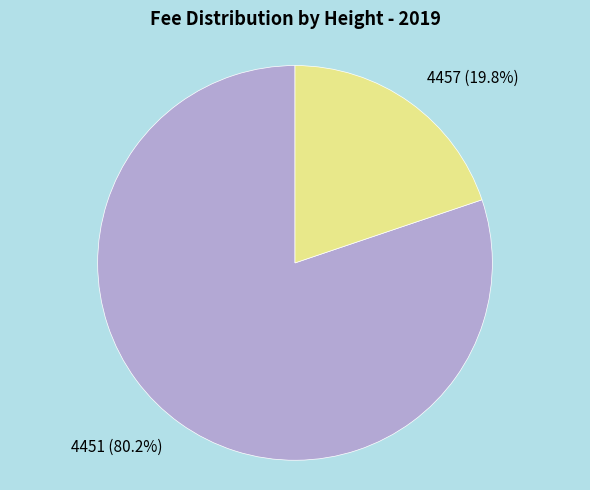

Which slice is the largest?

4451